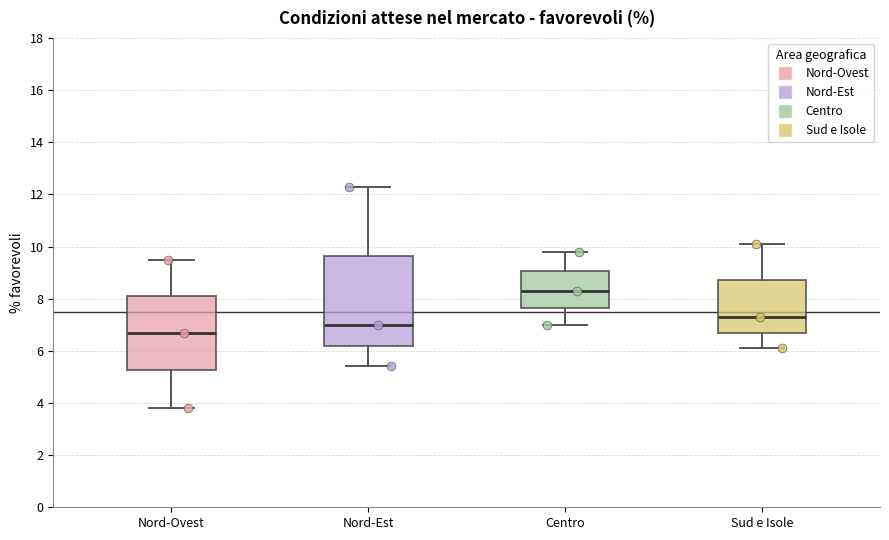

Reading left to right, read every box against the y-axis: the position of its median line, the range the box covers, and the ends of its whiskers. The values are not printed on the chart, so give them approximately, as read against the axis.

Nord-Ovest: median 6.8, box 5.2 to 8.2, whiskers 3.8 to 9.6
Nord-Est: median 7.0, box 6.2 to 9.6, whiskers 5.4 to 12.4
Centro: median 8.4, box 7.6 to 9.0, whiskers 7.0 to 9.8
Sud e Isole: median 7.4, box 6.8 to 8.8, whiskers 6.2 to 10.2